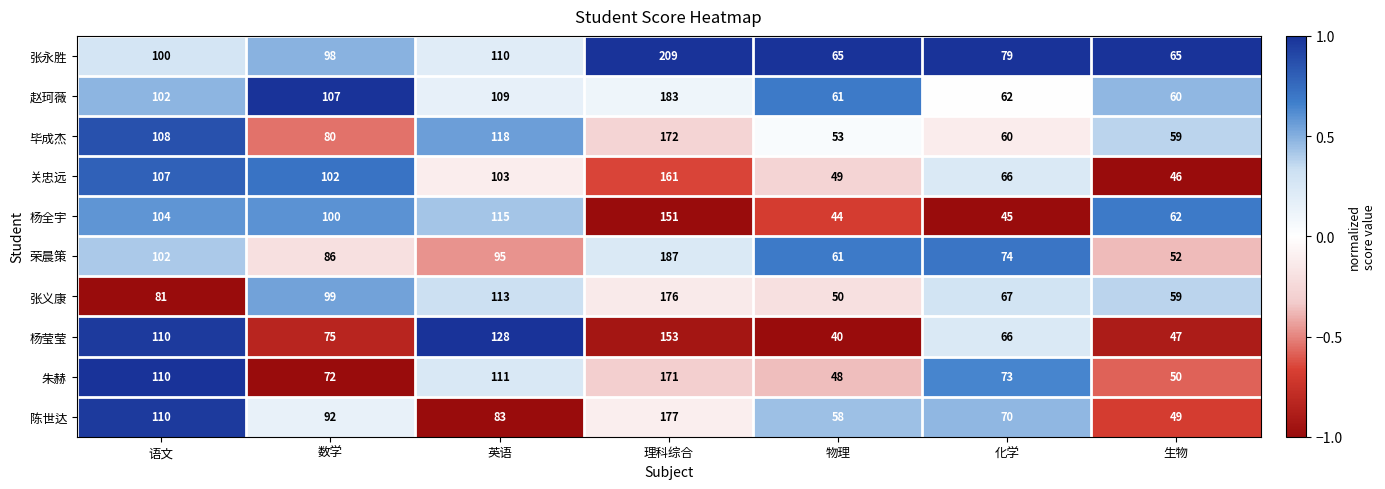

At 理科综合, list the series in order from largest to smallest.

张永胜, 荣晨策, 赵珂薇, 陈世达, 张义康, 毕成杰, 朱赫, 关忠远, 杨莹莹, 杨全宇